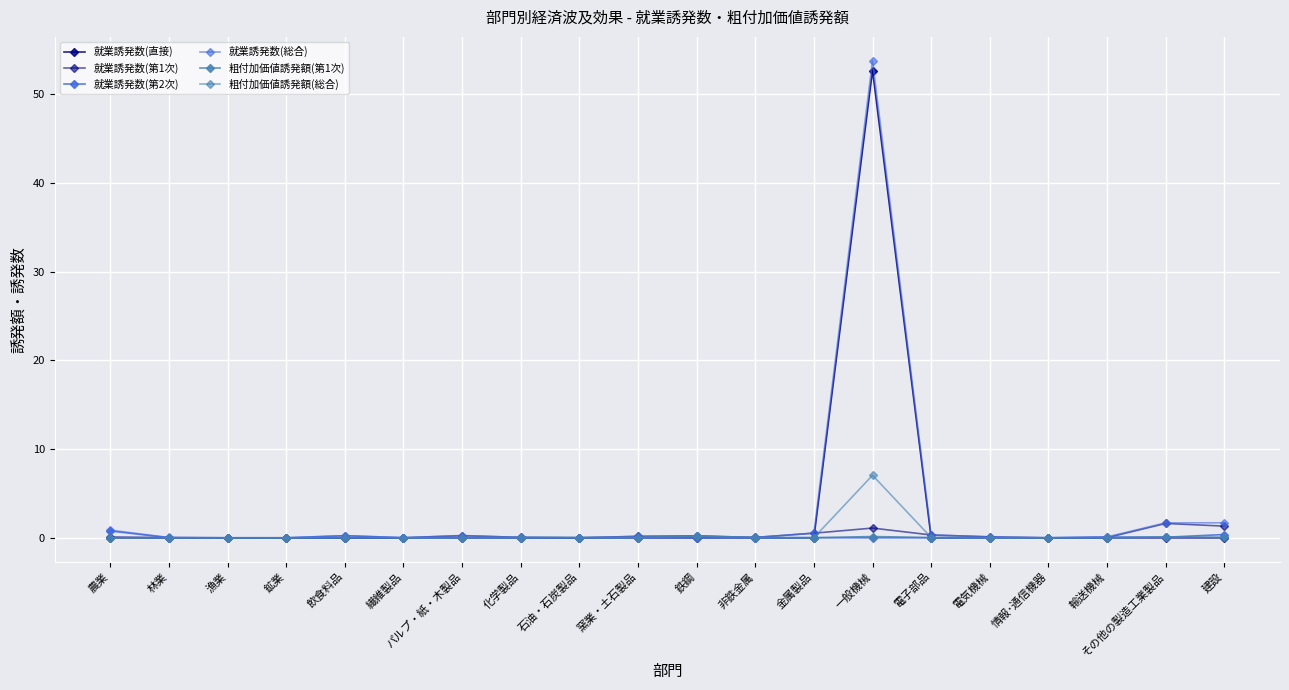

At which category does 粗付加価値誘発額(総合) reach its first local peak?

飲食料品